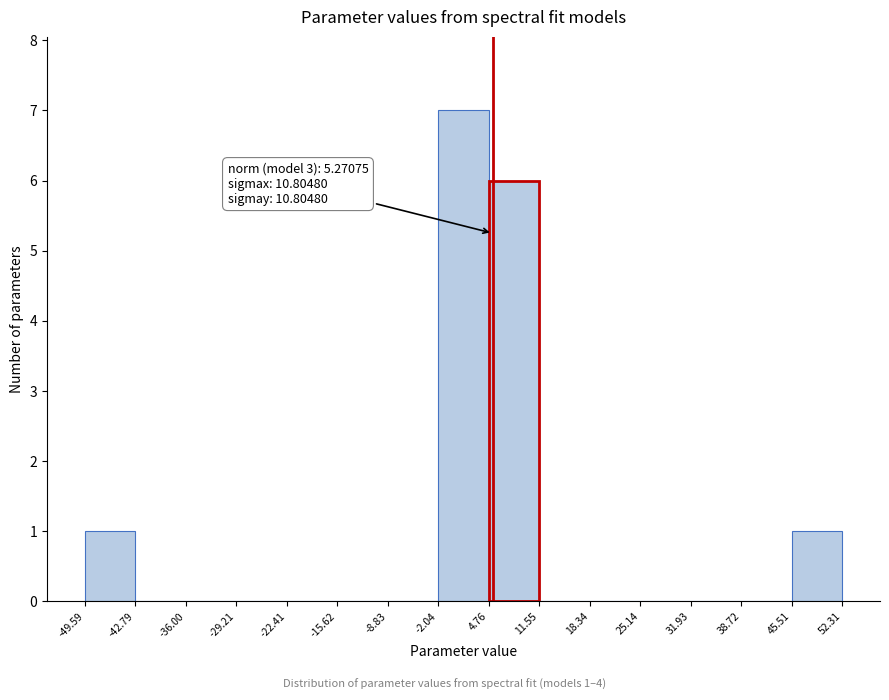

Over which range of the x-axis is the bar tallest?

-2.04 to 4.76